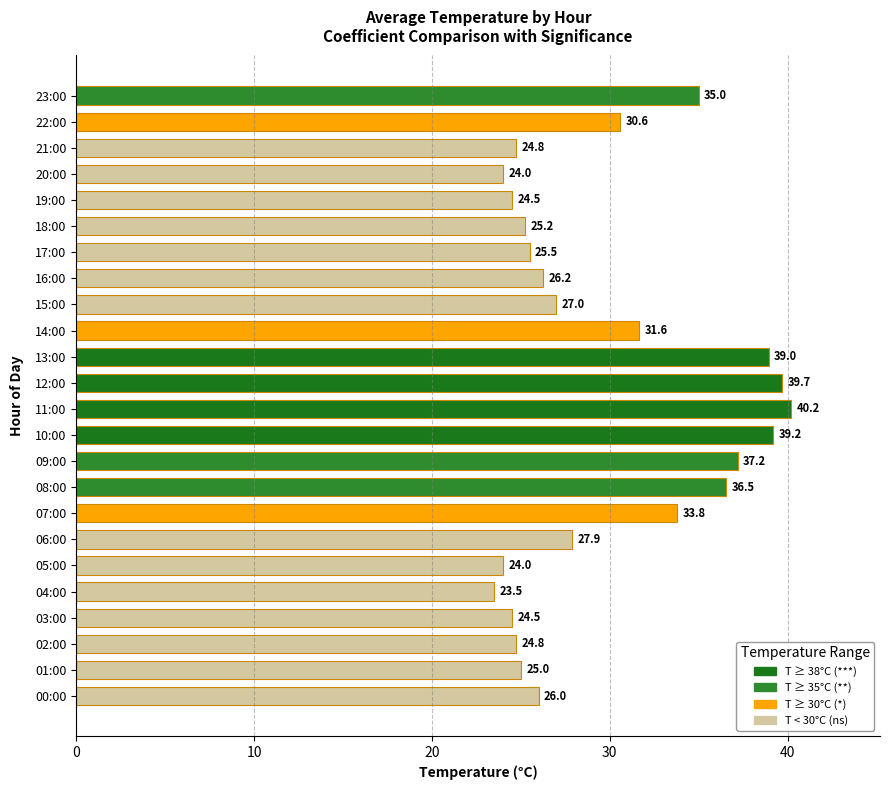

Is it true that the value at 06:00 is 9.4?

False